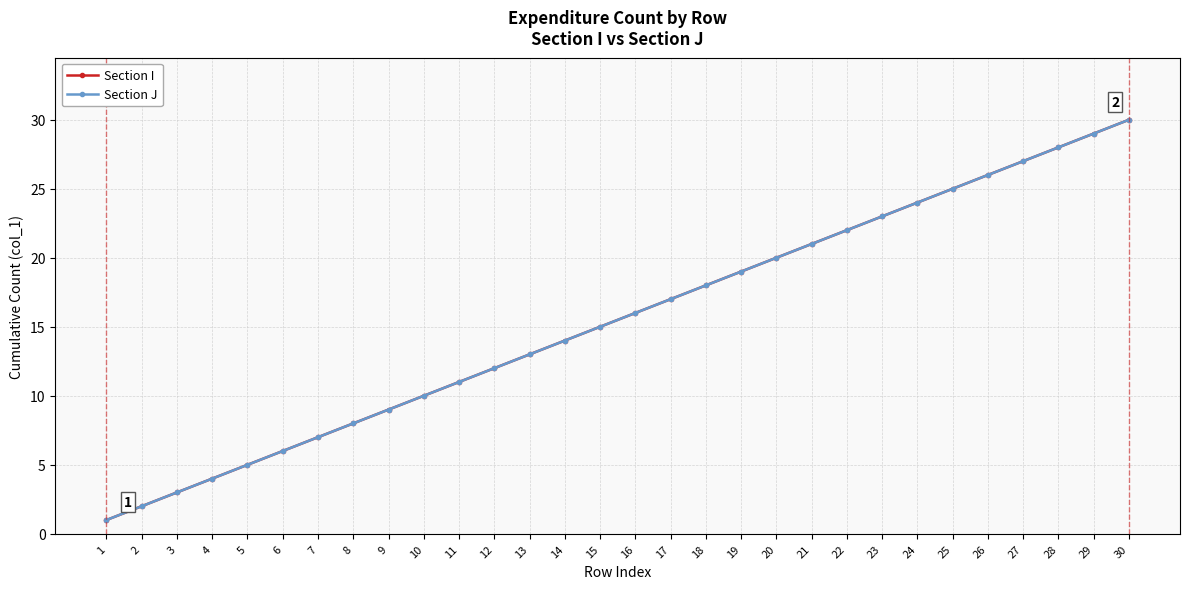

Is this an area chart (filled region under the line)?

No